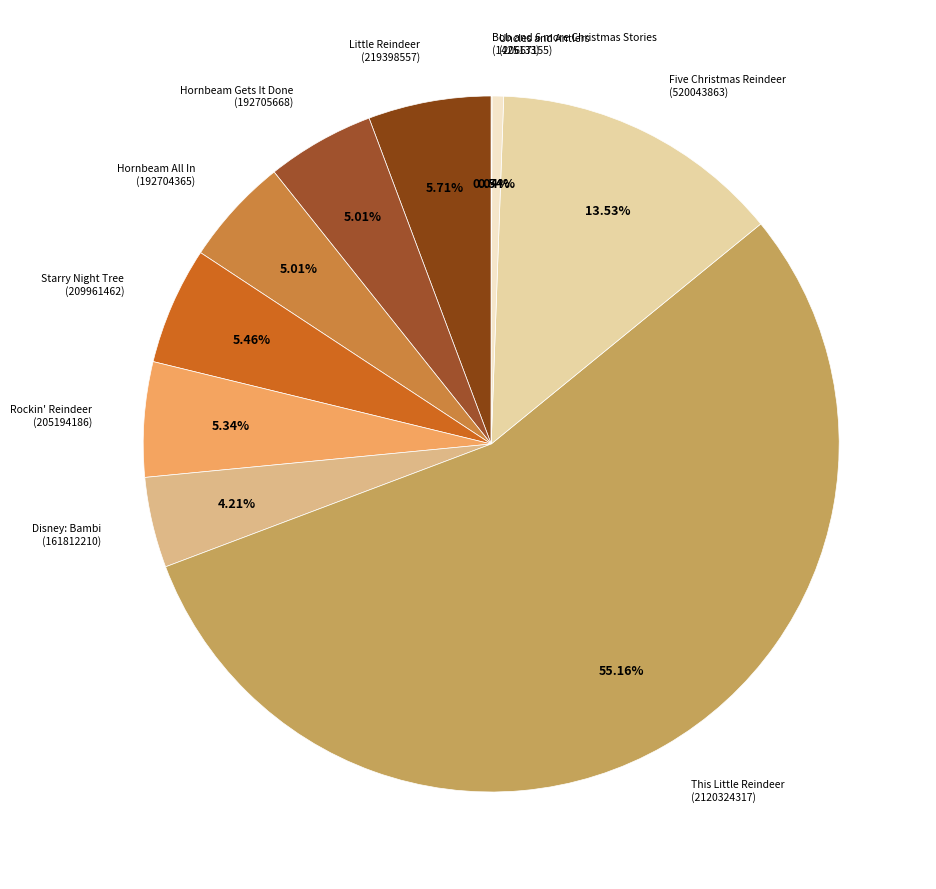

Is there a majority slice in this chart?

Yes